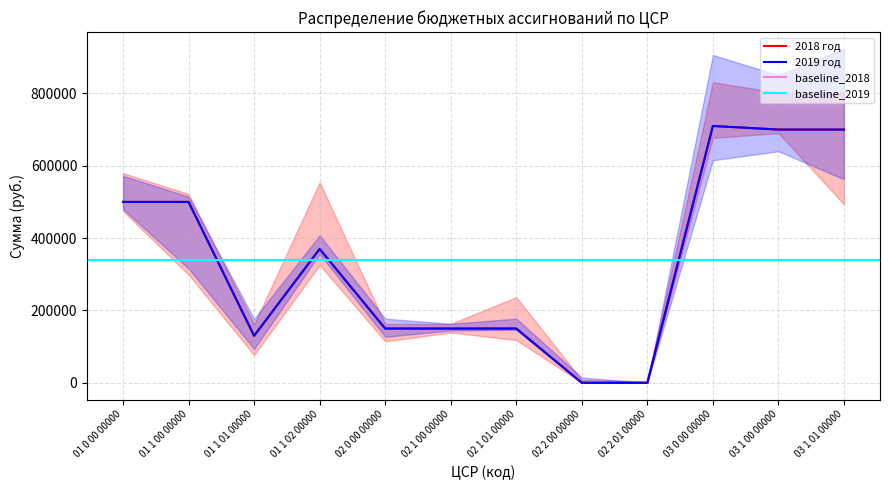

What is the approximate value of 2018 год at 01 1 02 00000?

370000